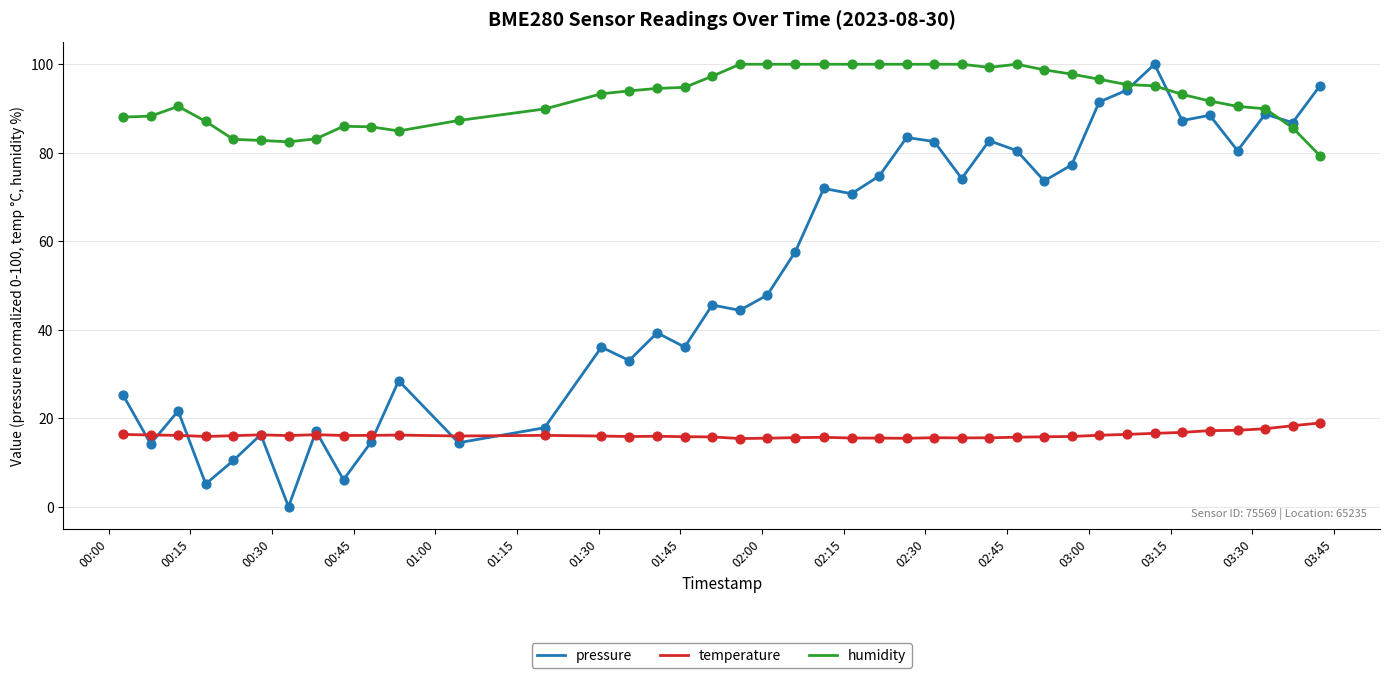

Which series has the largest range (max minus min)?

pressure